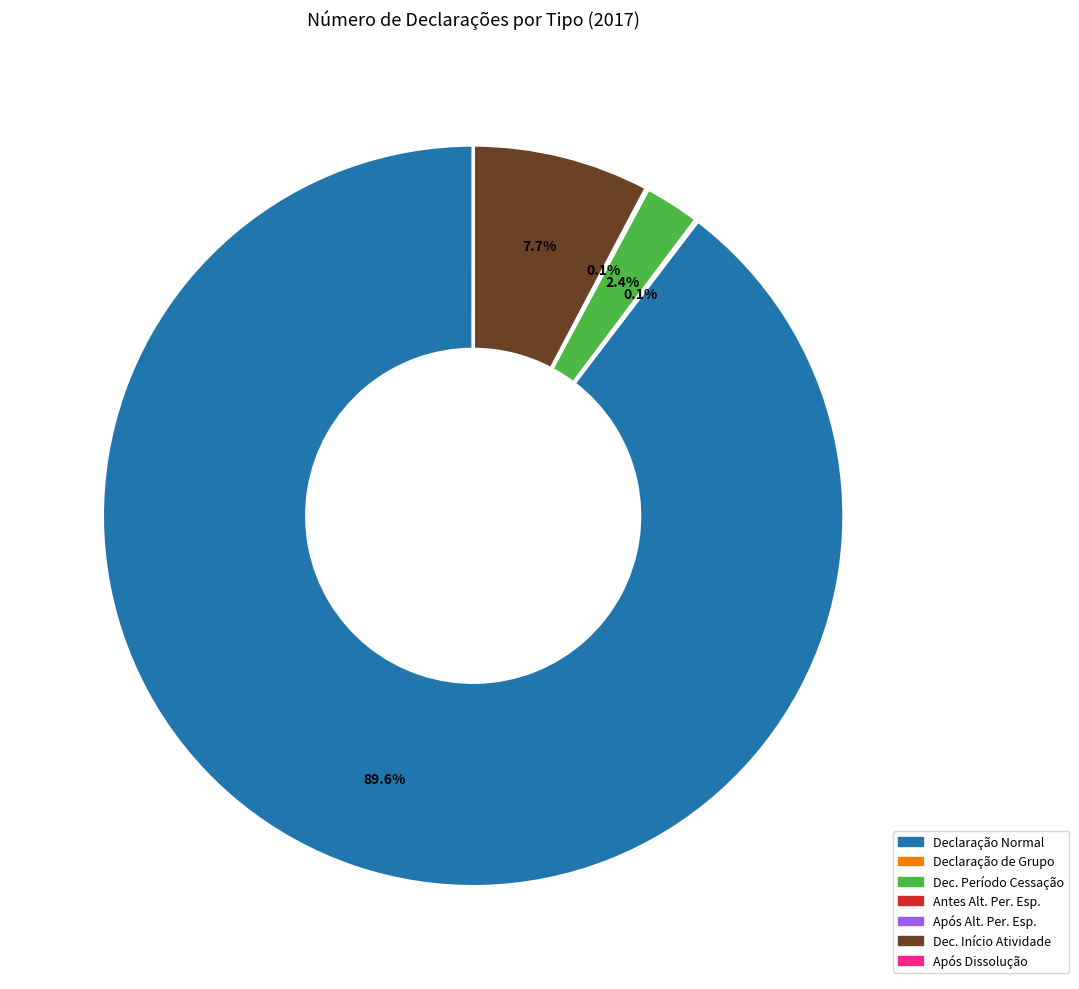

Which category has the biggest portion of the pie?

Declaração Normal